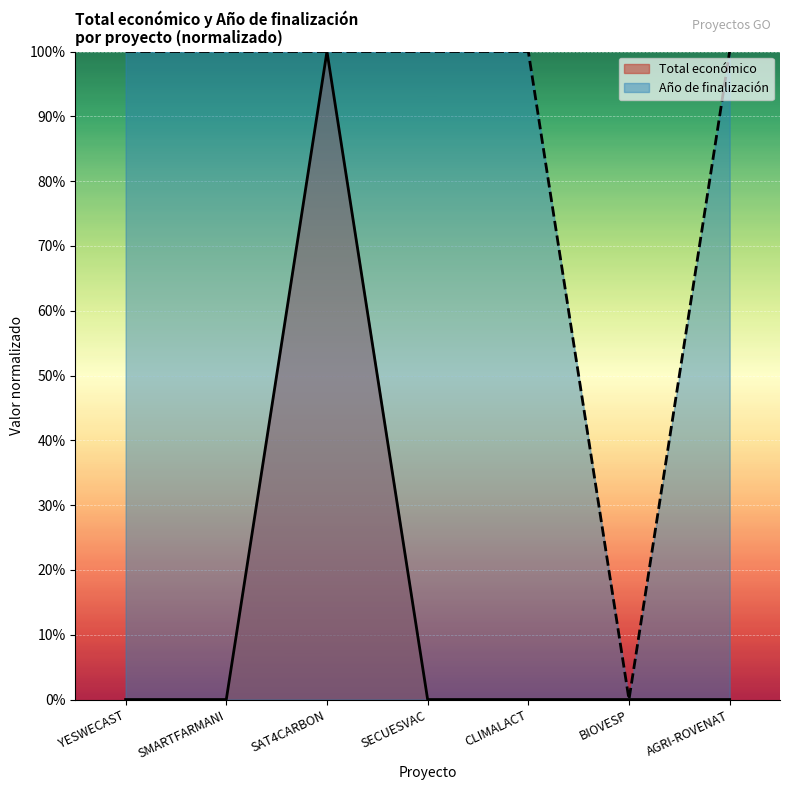

At which category is the sum across all series the highest?

SAT4CARBON